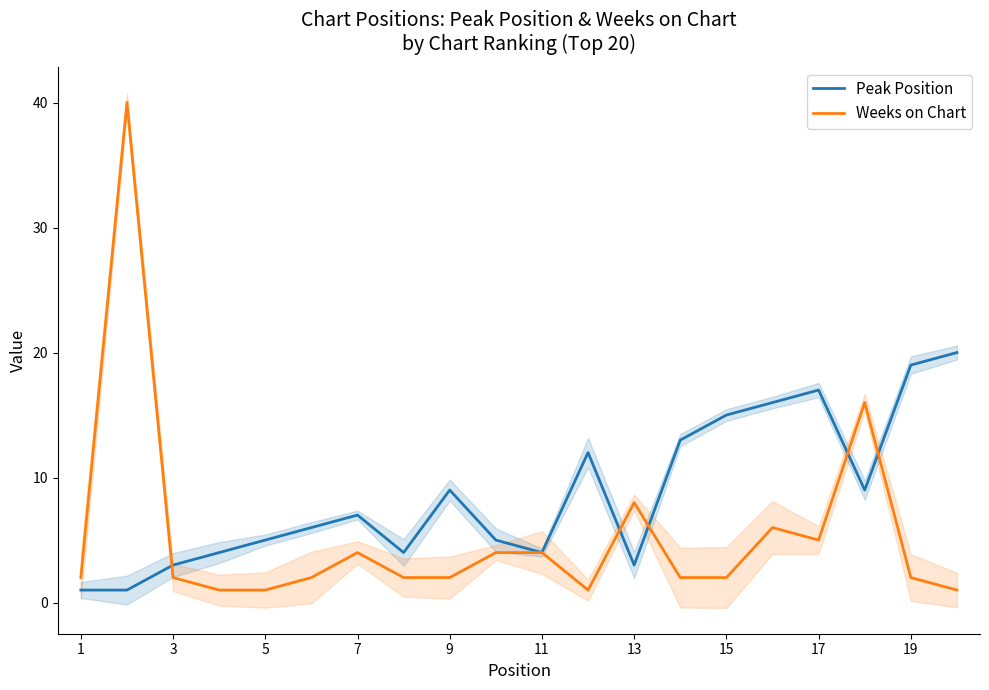

What is the highest value of the Peak Position series?

20